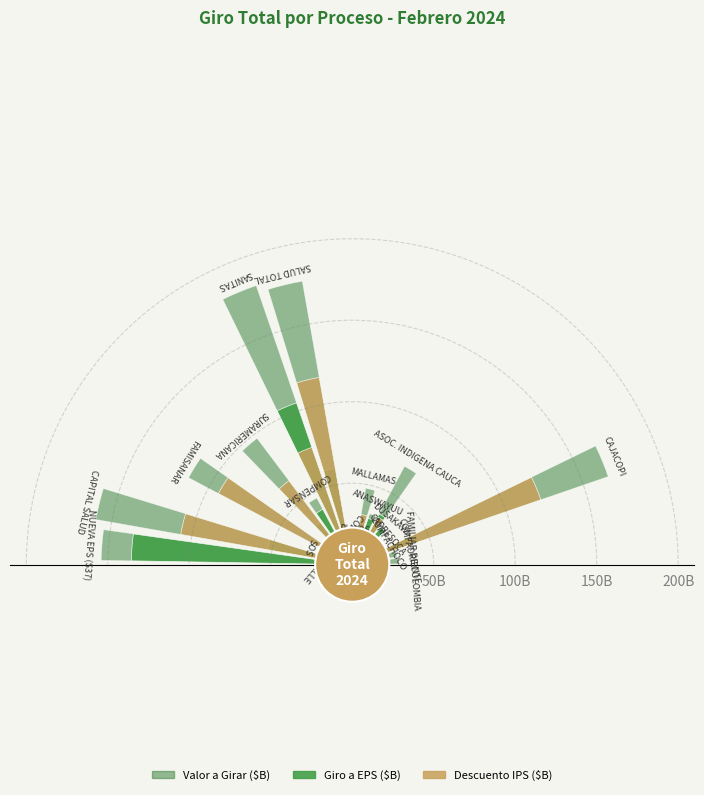

What are all the series names shown in the legend?

Valor a Girar ($B), Giro a EPS ($B), Descuento IPS ($B)